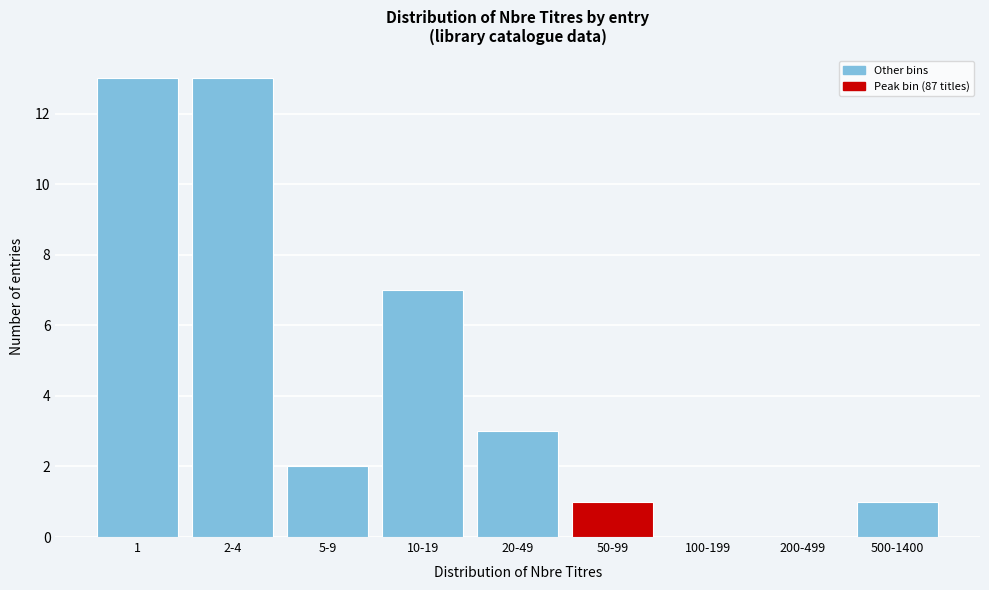

Reading right to left, what are all the values shown in this chart?

500-1400=1	200-499=0	100-199=0	50-99=1	20-49=3	10-19=7	5-9=2	2-4=13	1=13